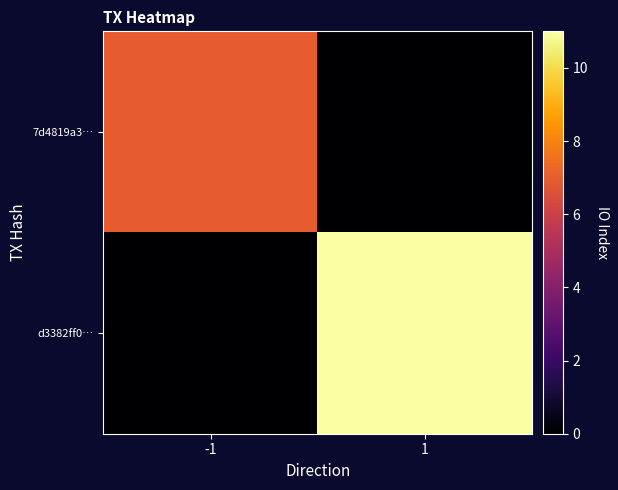

Rank the series at 1 from lowest to highest value.

7d4819a3…, d3382ff0…